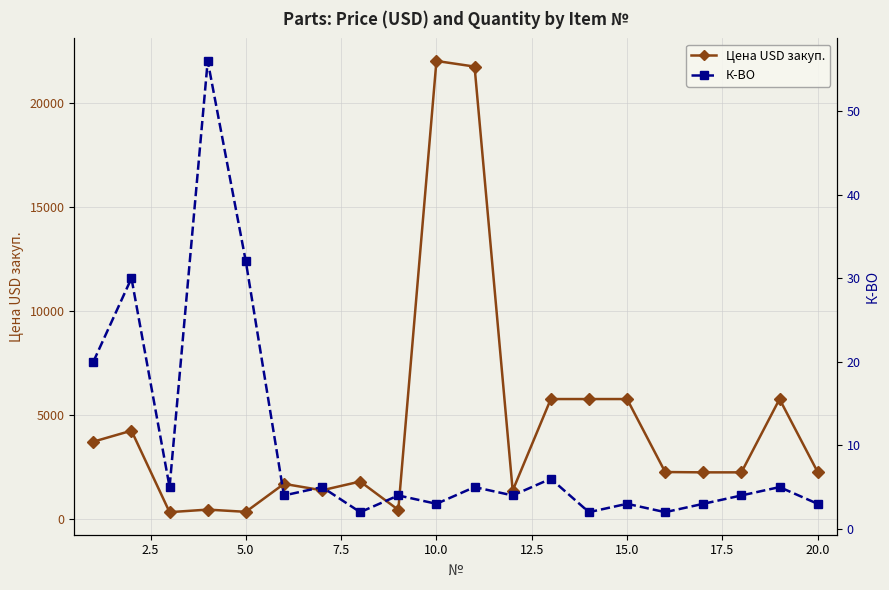

What are all the series names shown in the legend?

Цена USD закуп., К-ВО